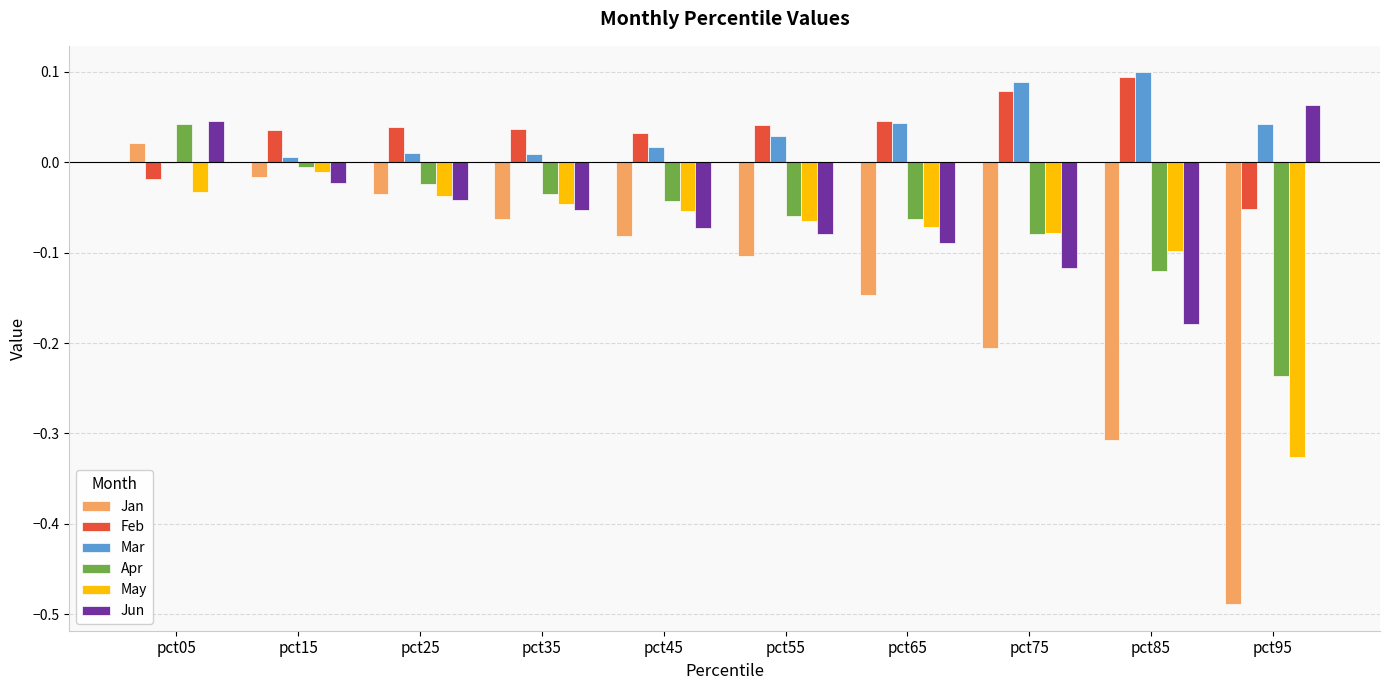

Is the value of Mar at pct65 greater than the value of Jun at pct65?

Yes